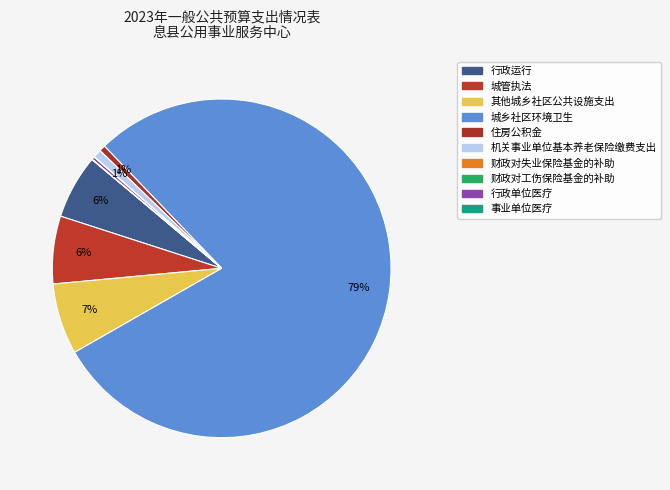

To the nearest percent, what is the difference between the largest and smallest slice percentages?

79%